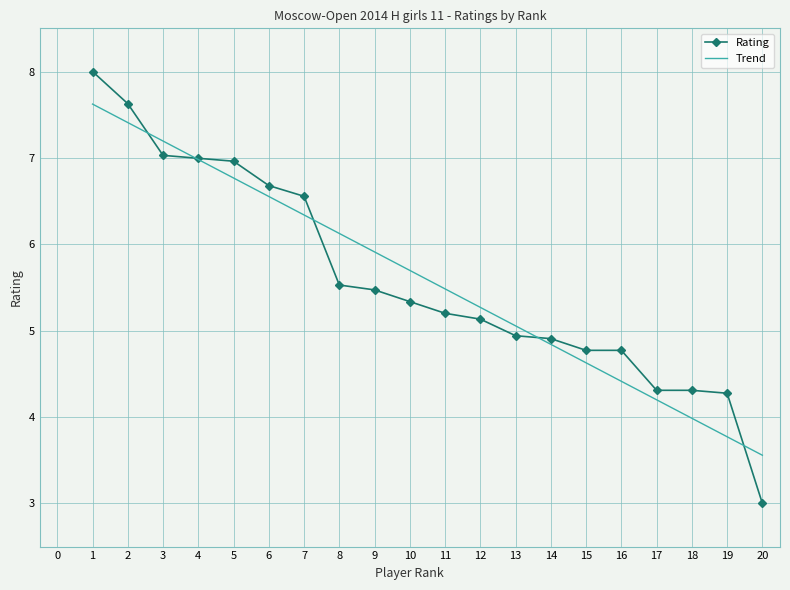

The value at 10 is 5.3. True or false?

True